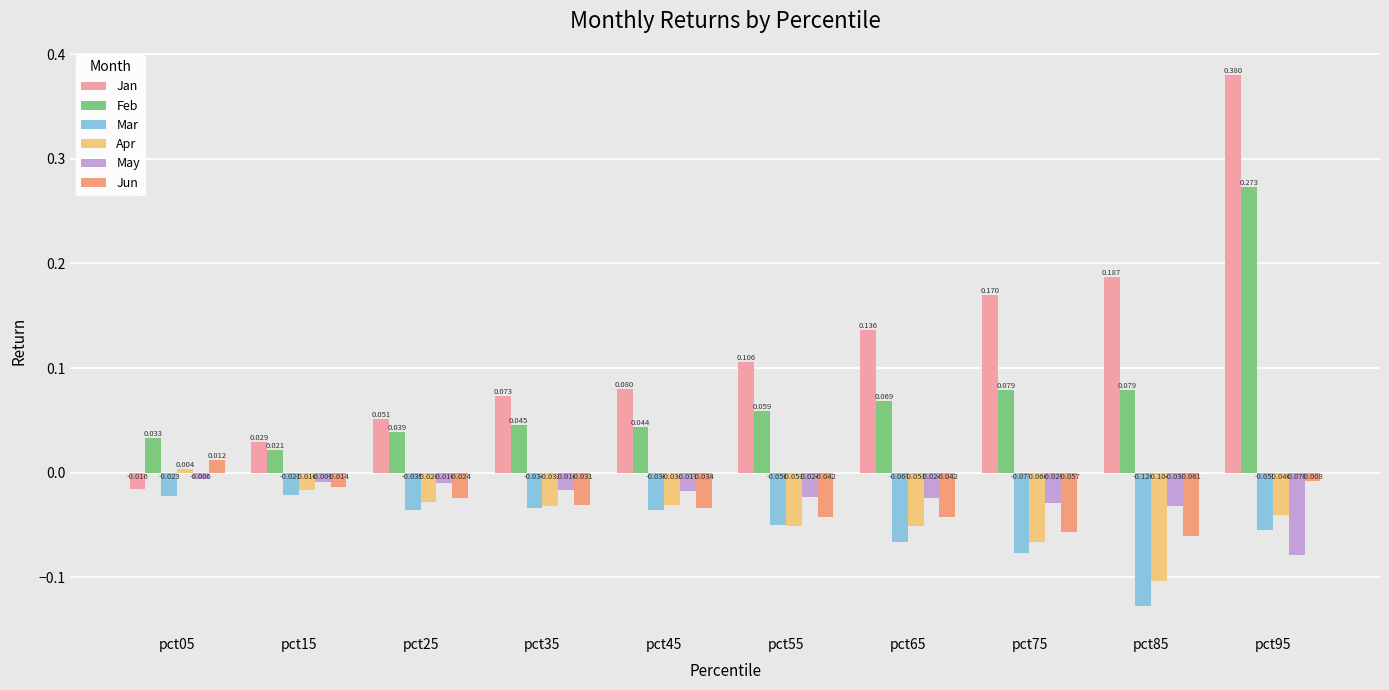

List the series in order of their peak value, lowest first.

Mar, May, Apr, Jun, Feb, Jan